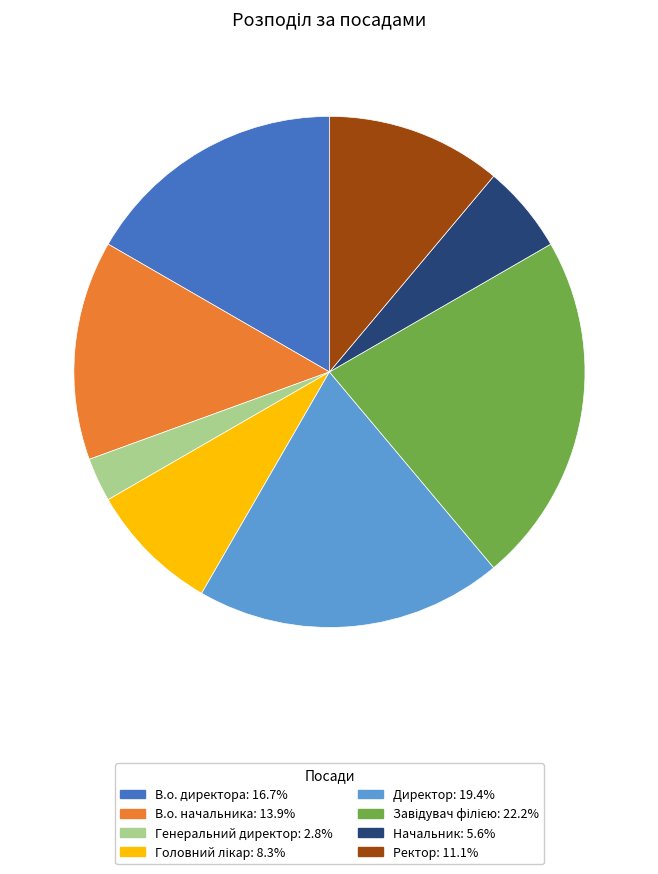

Is there a majority slice in this chart?

No